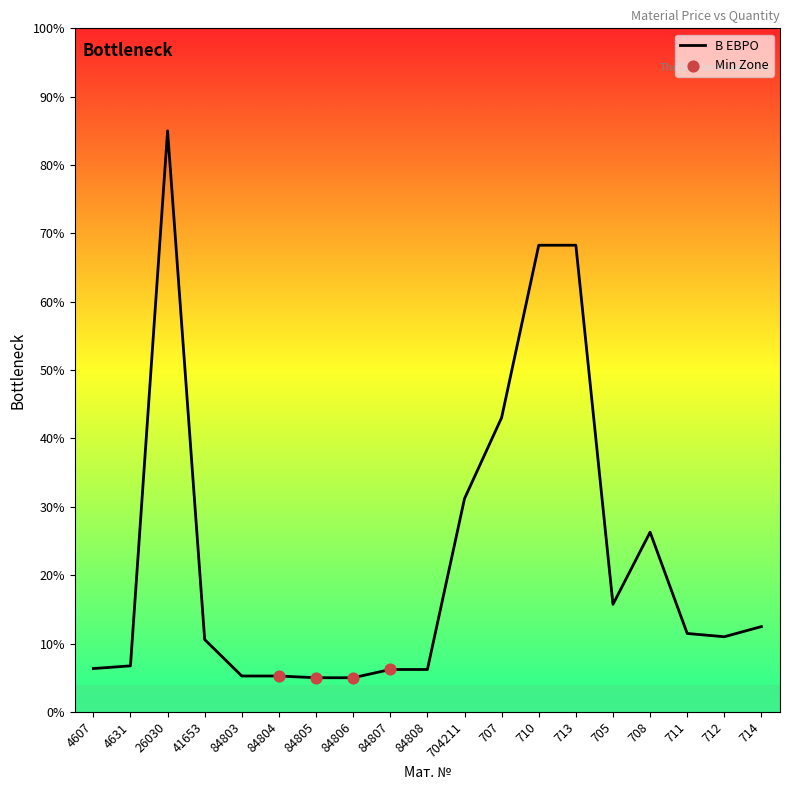

Which has a higher value, 4607 or 711?

711